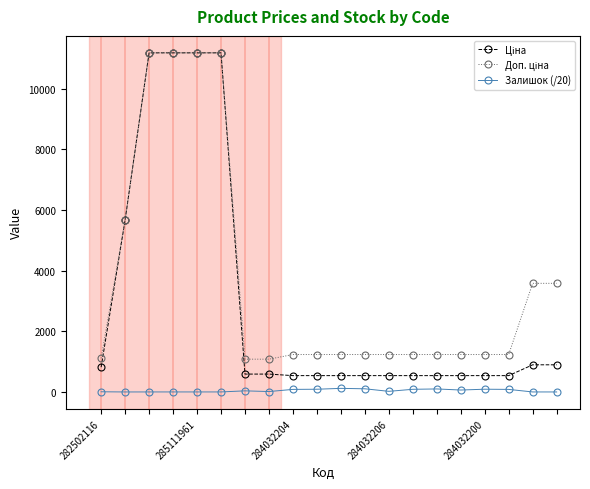

At how many categories does at least one series exceed 9666?

4